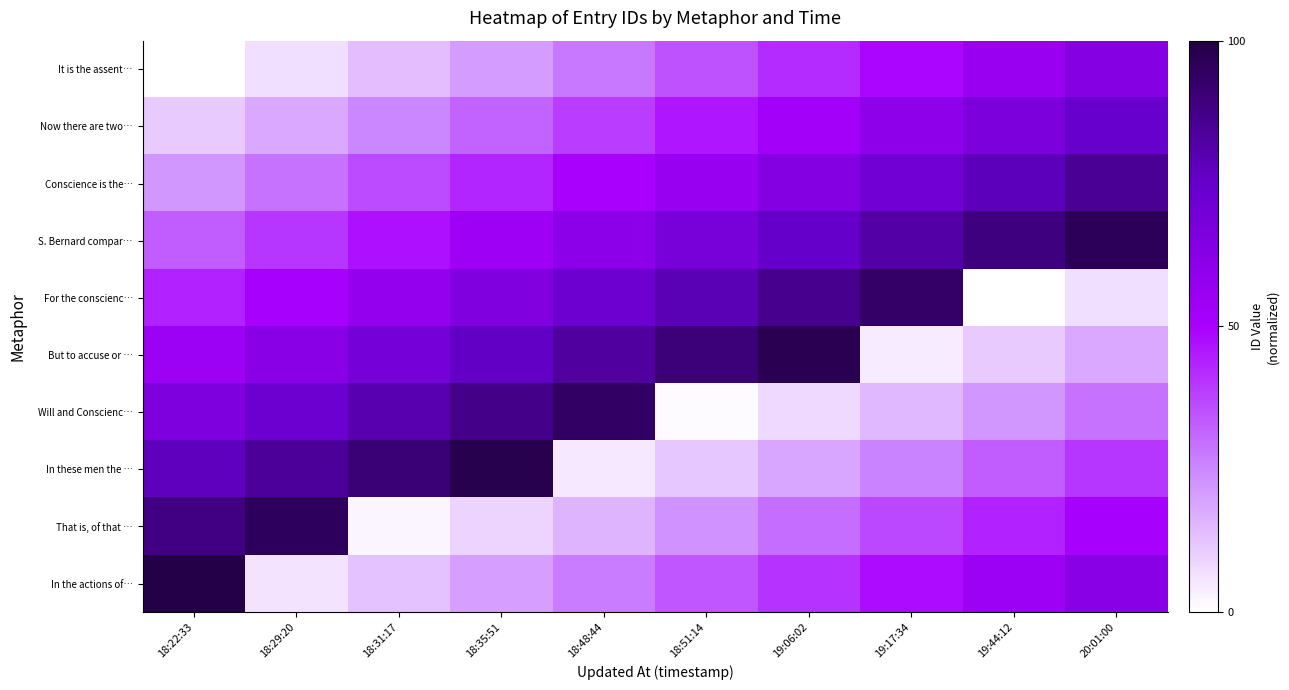

Between 18:22:33 and 20:01:00, which is larger?

20:01:00